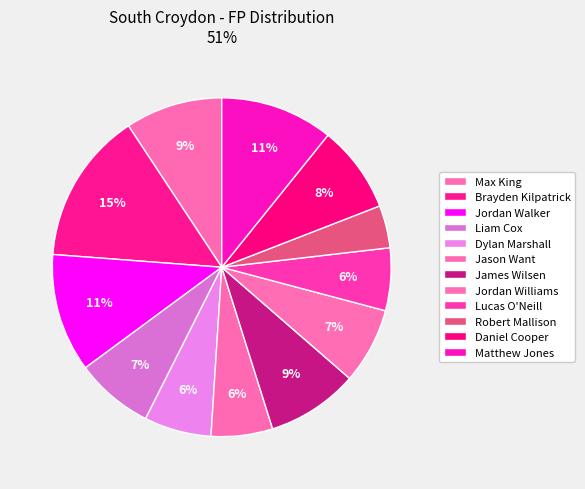

True or false: James Wilsen accounts for 15% of the total.

False